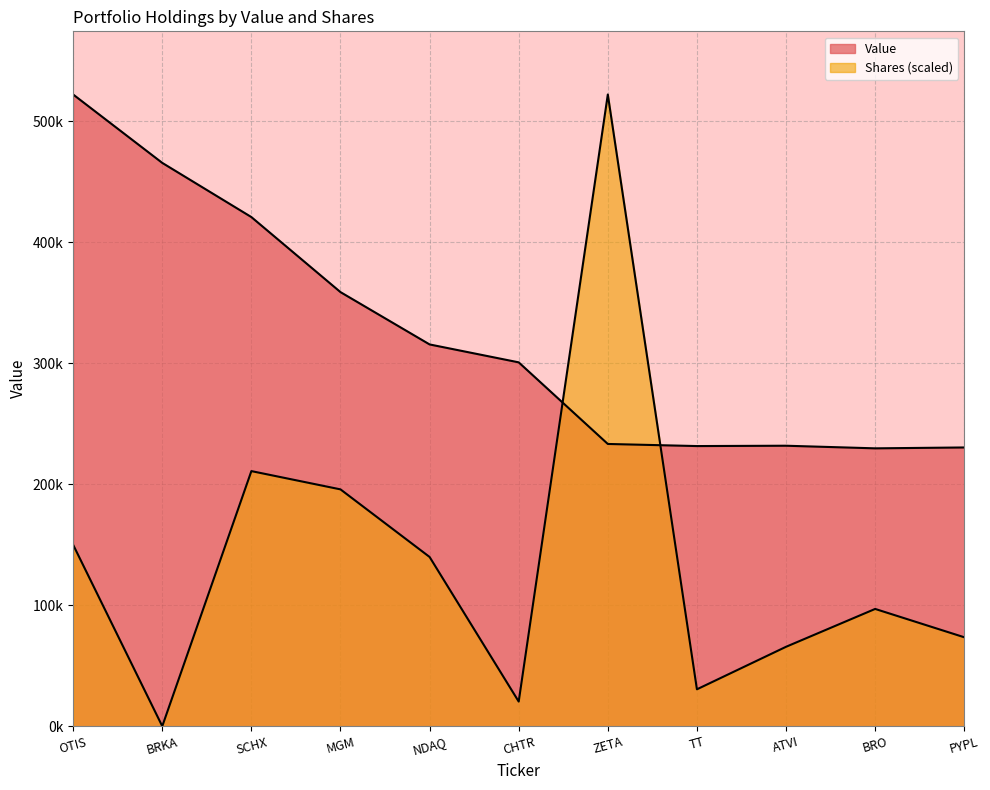

Which series has the widest spread of values?

Shares or principal amount